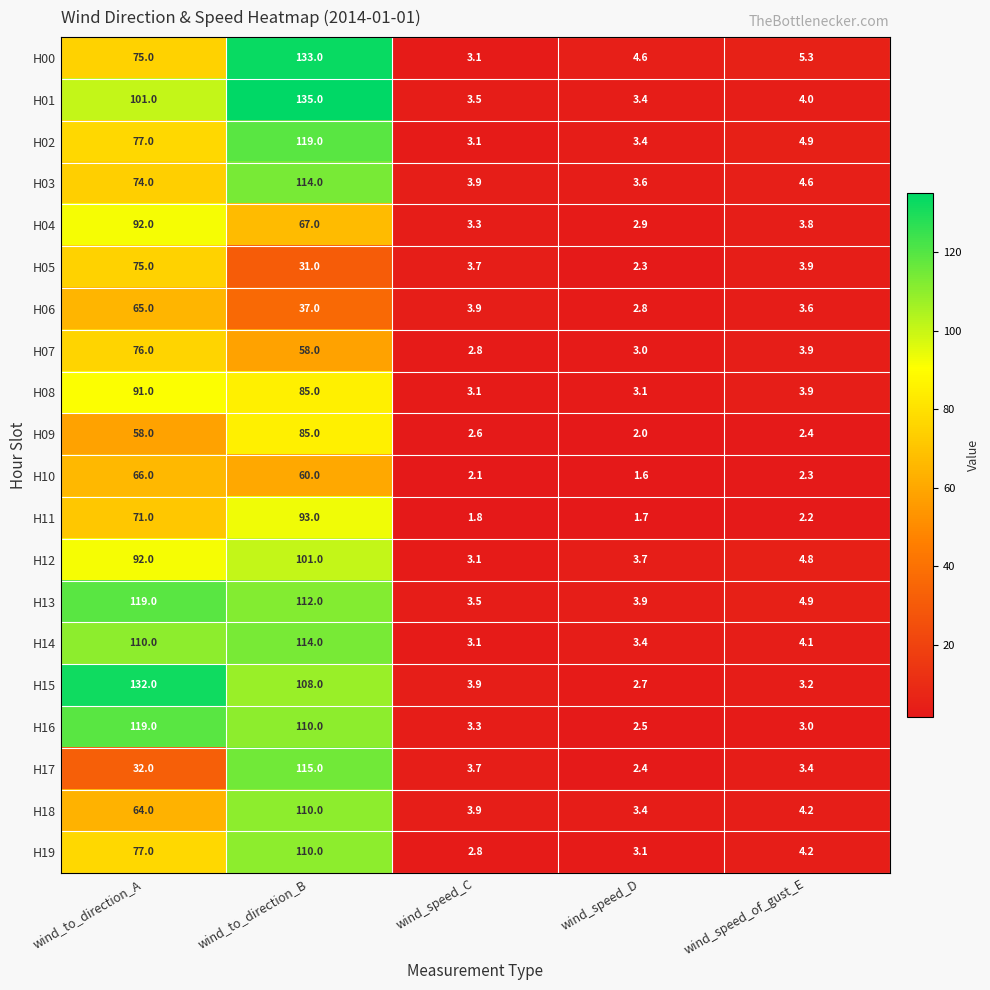

How many data points does each series have?

5